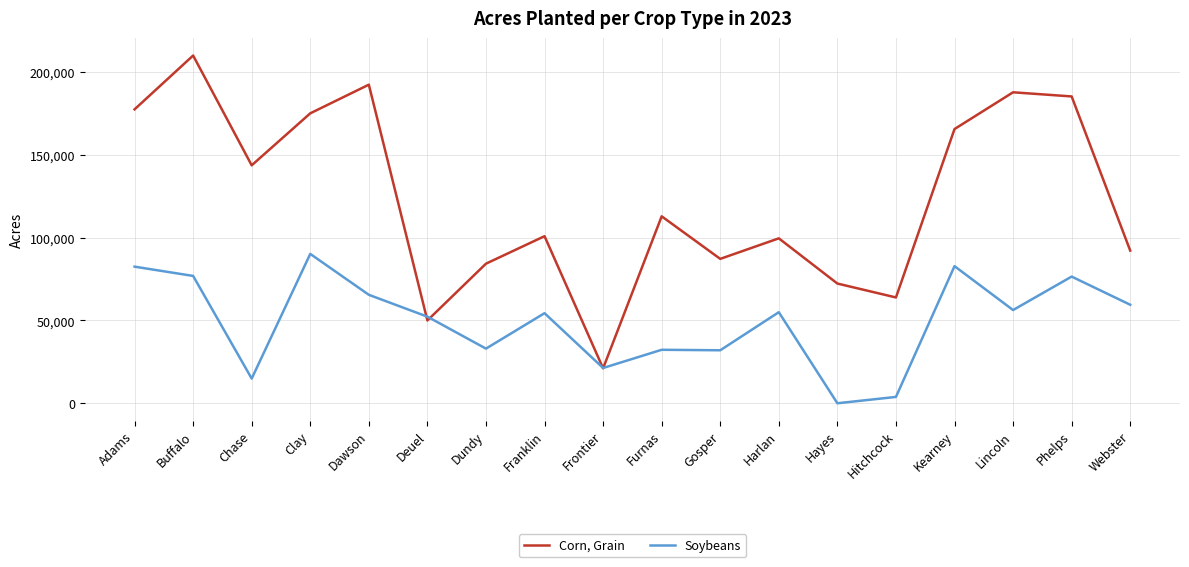

What are all the series names shown in the legend?

Corn, Grain, Soybeans